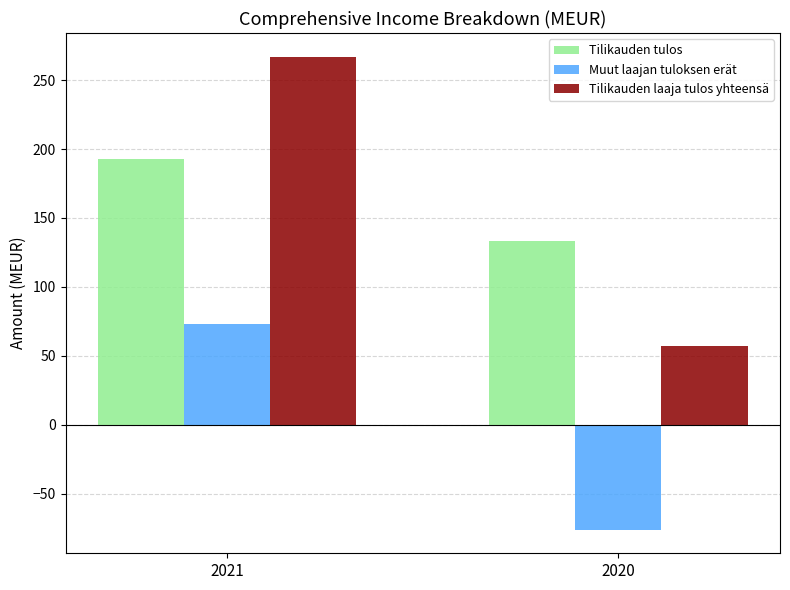

What is the maximum value shown in the chart?

267